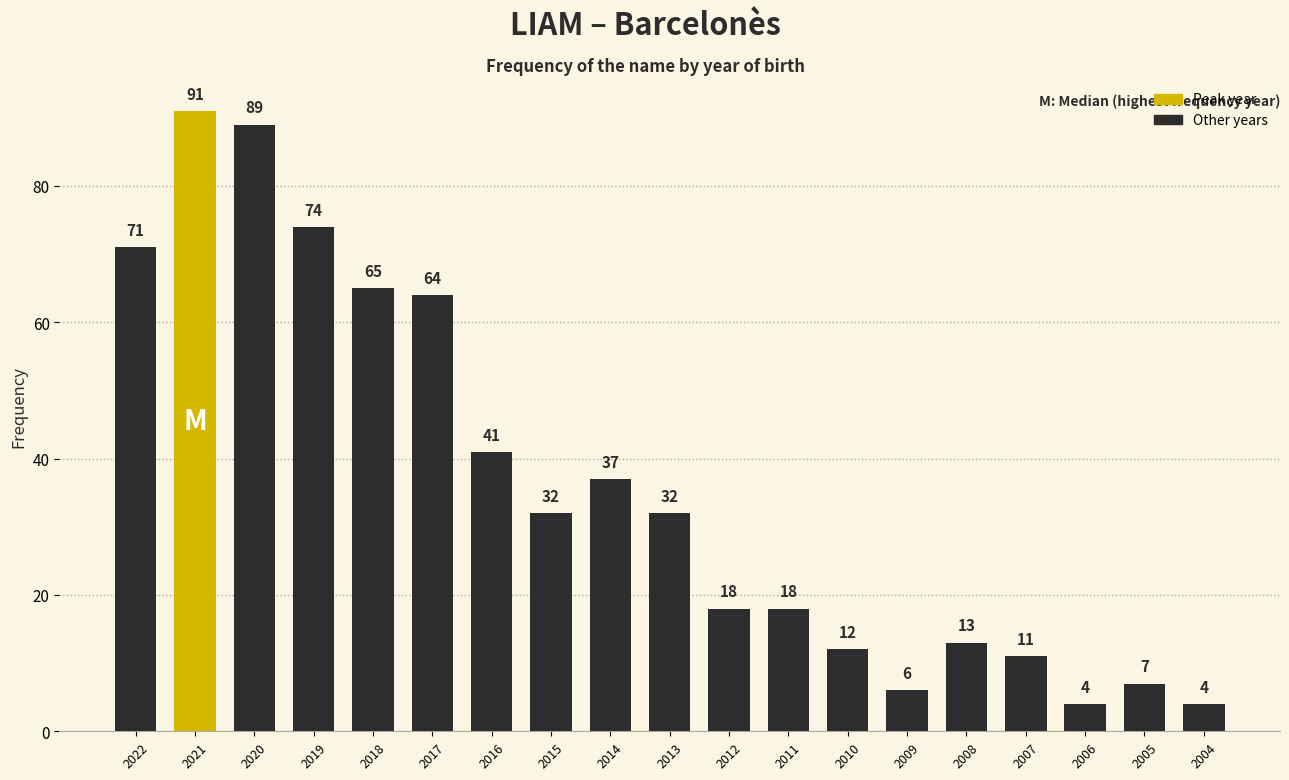

What is the maximum value shown in the chart?

91